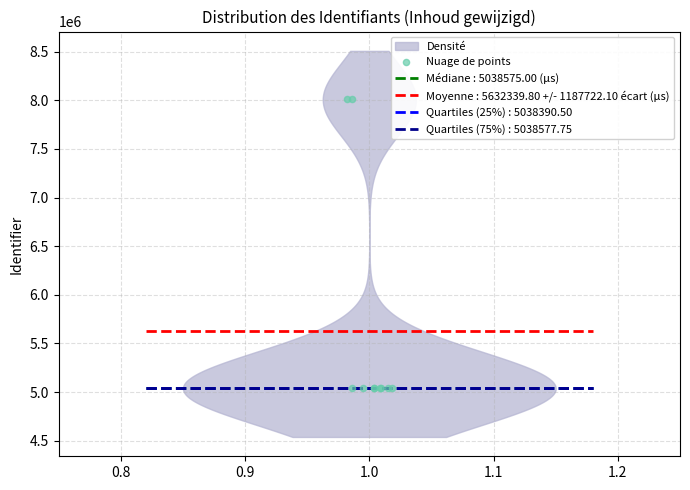

Between 1.0 and 1.1, which is larger?

1.1